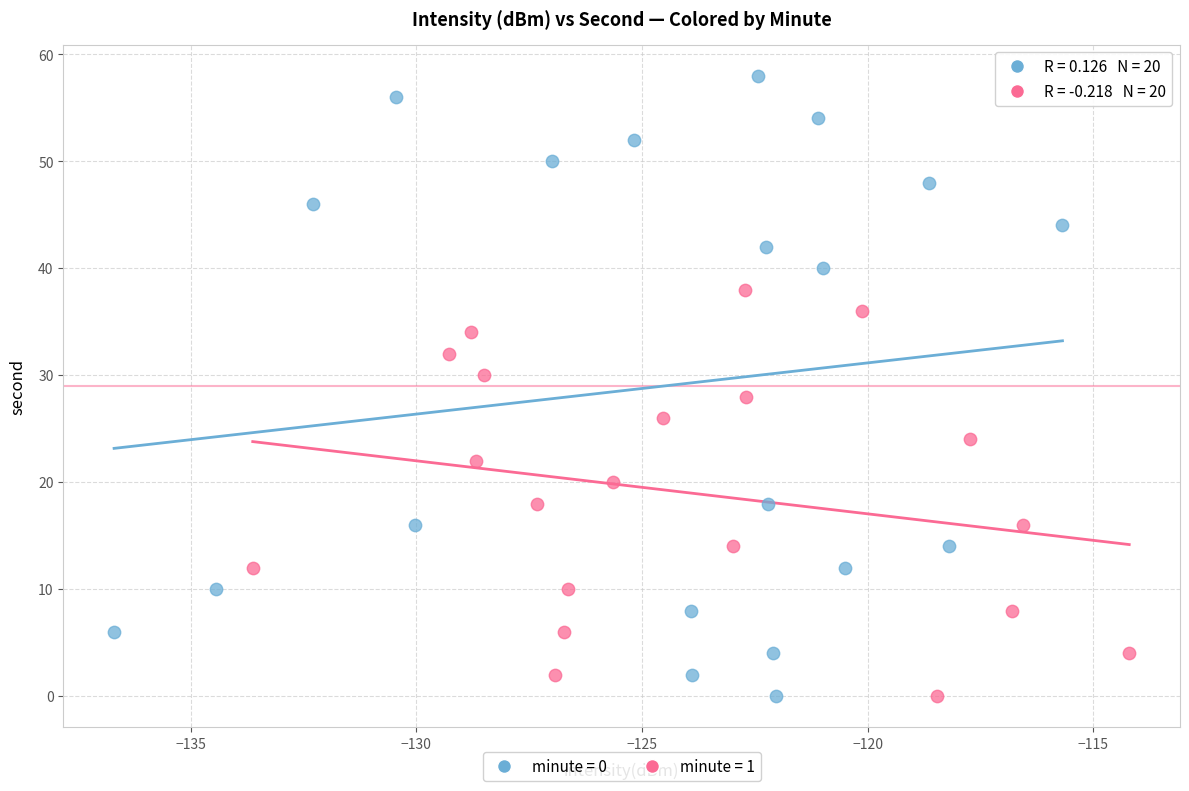

Which series has the widest spread of Y values?

minute = 0